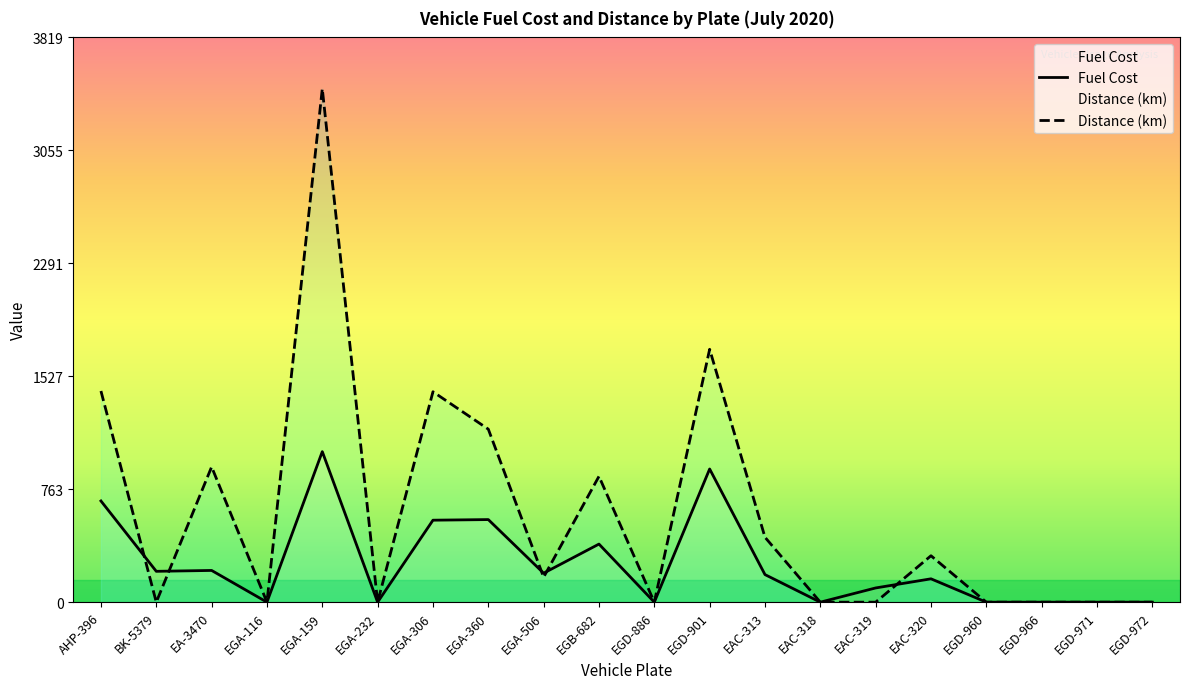

Which series changed the most between EGA-159 and EGD-966?

Distance (km)